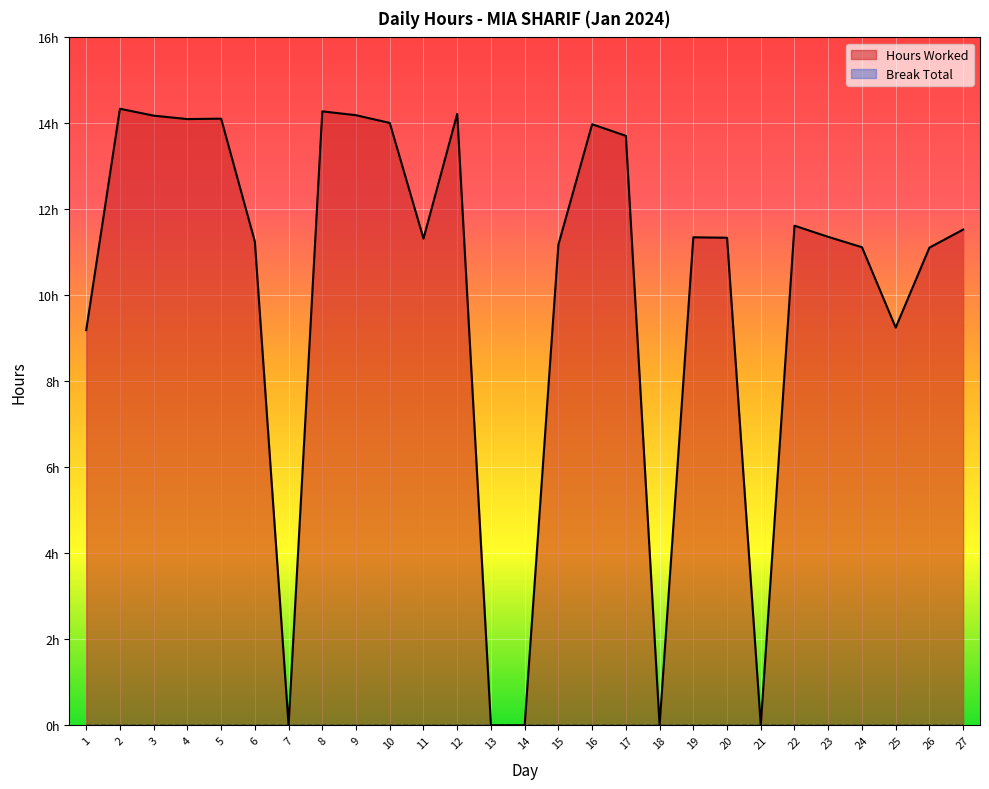

At which label does the data first exceed 11?

2